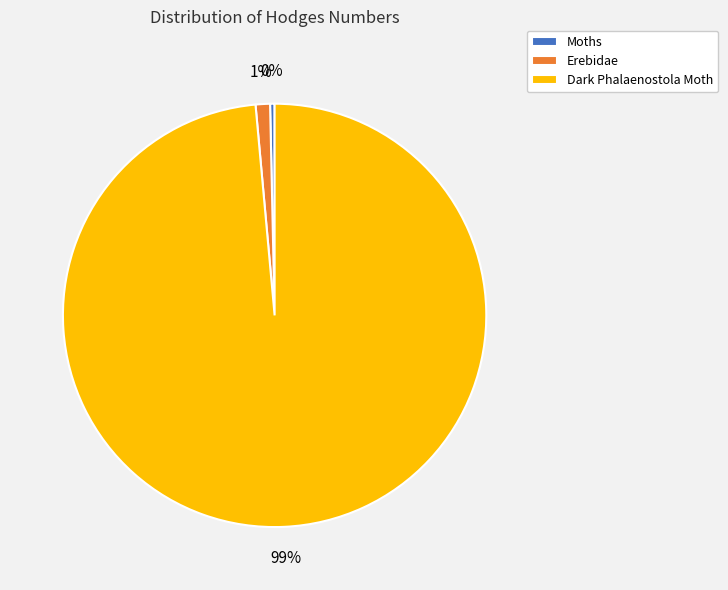

To the nearest percent, what is the average slice percentage?

33%